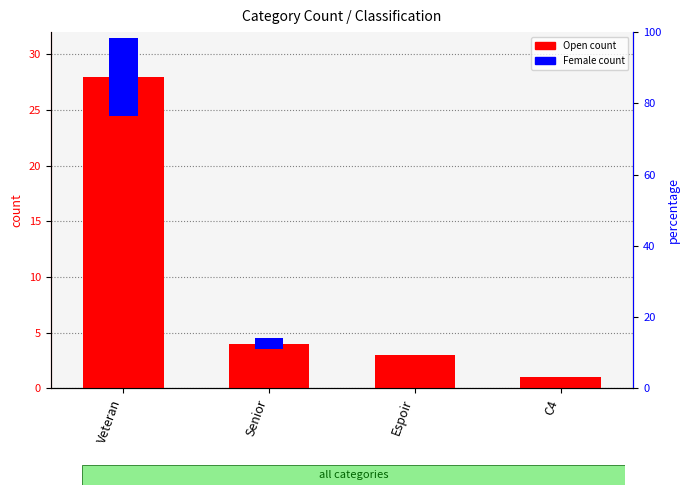

At which label does Open count reach its minimum?

C4